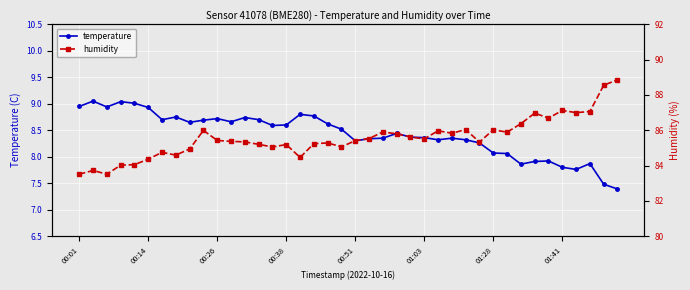

Is it true that temperature equals 11.6 at 00:26?

False